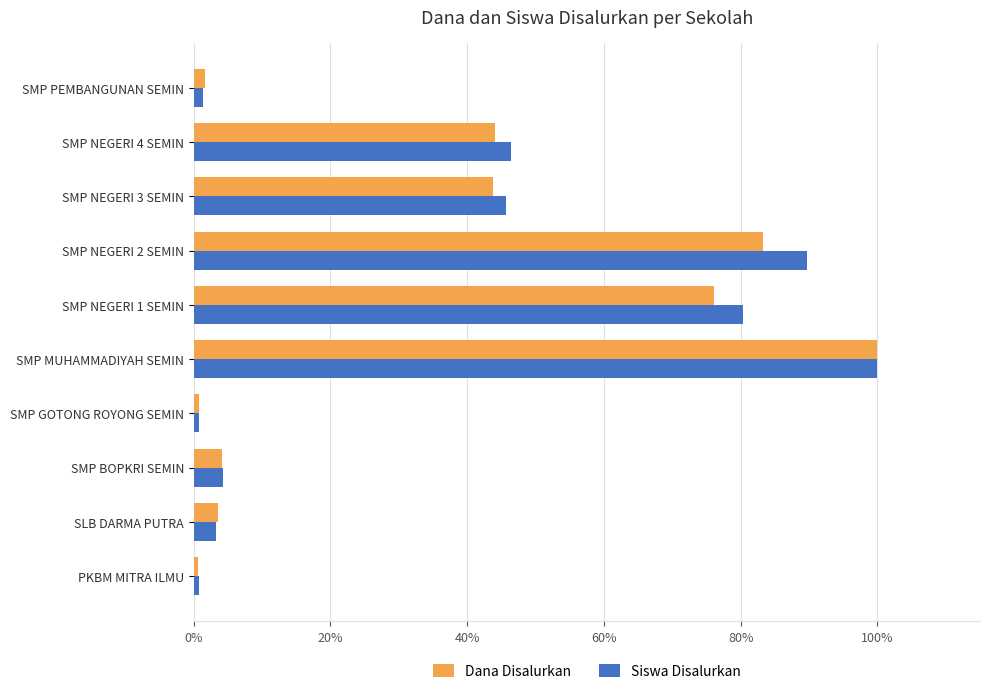

At how many categories does at least one series exceed 14?

5